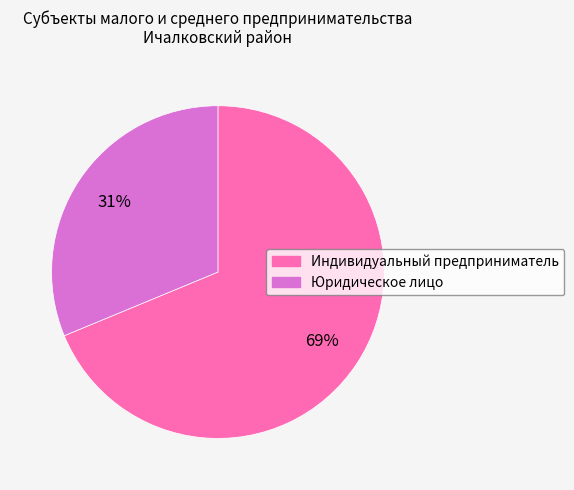

To the nearest percent, what is the combined percentage of Юридическое лицо and Индивидуальный предприниматель?

100%